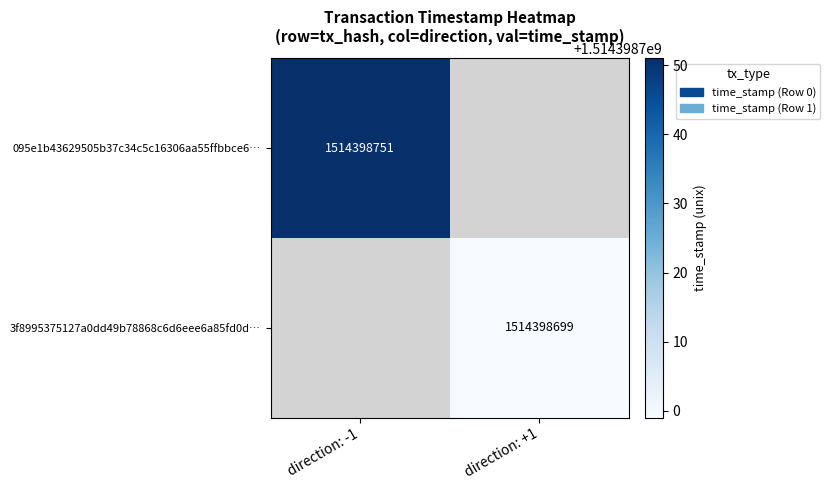

Reading left to right, transcribe all the data shown in this chart.

095e1b43629505b37c34c5c16306aa55ffbbce6: 0=-1	1=1514398751
3f8995375127a0dd49b78868c6d6eee6a85fd0d: 0=1	1=1514398699